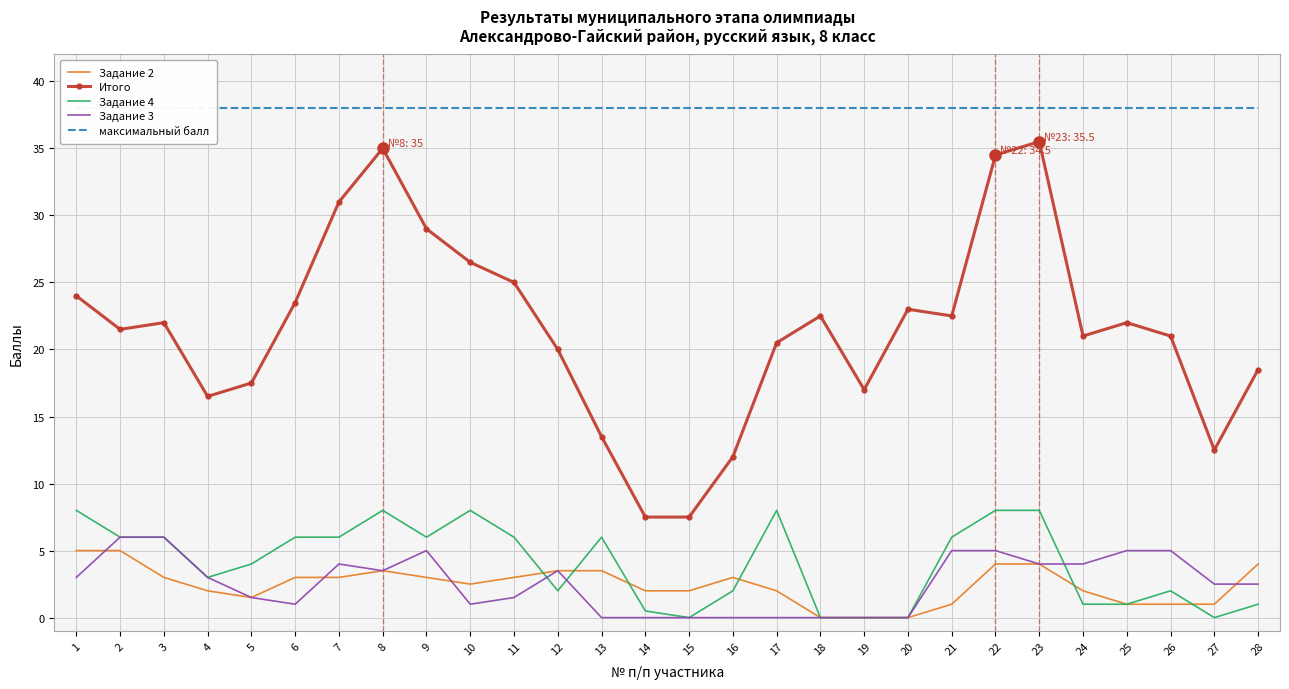

At which category is the sum across all series the highest?

22